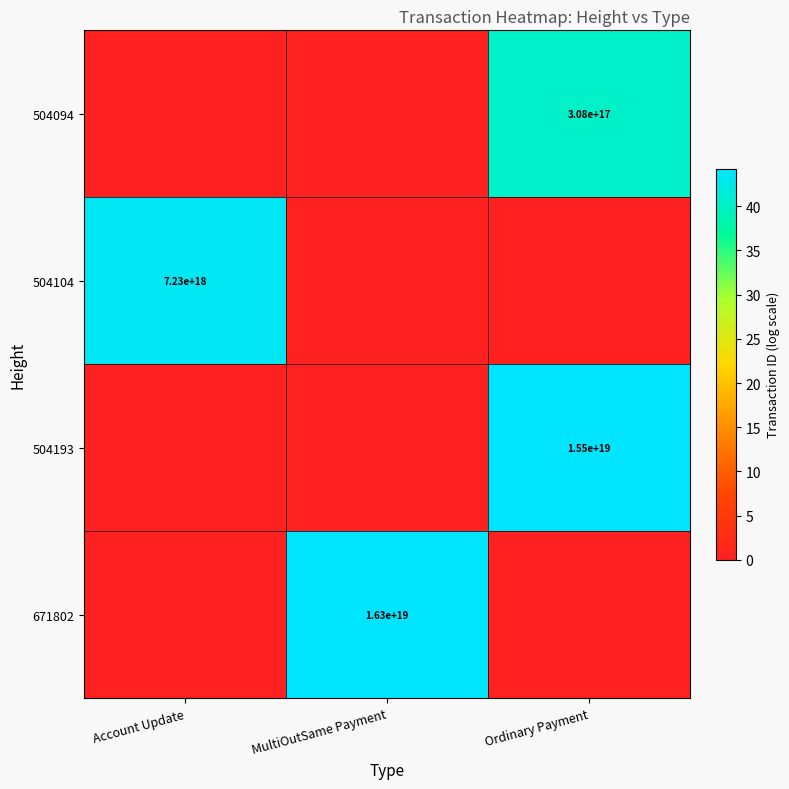

Is it true that 671802 equals 16300000000000000000 at MultiOutSame Payment?

True